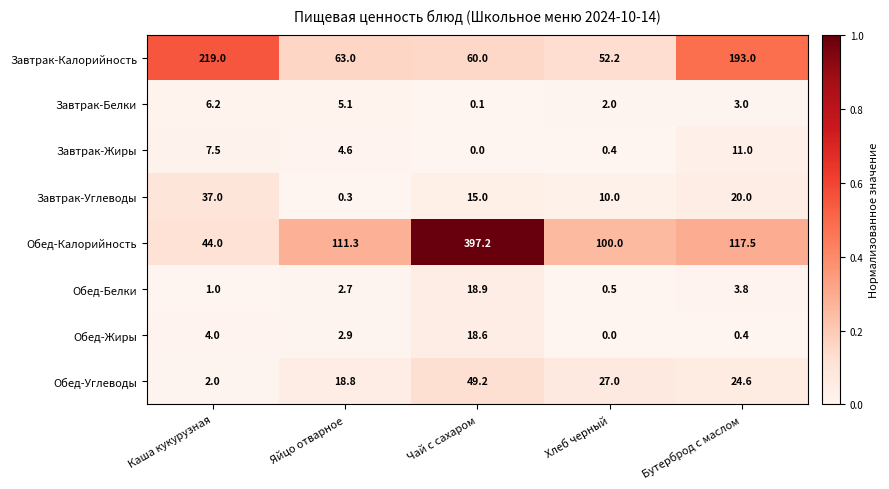

Which series changed the most between Яйцо отварное and Хлеб черный?

Обед-Калорийность